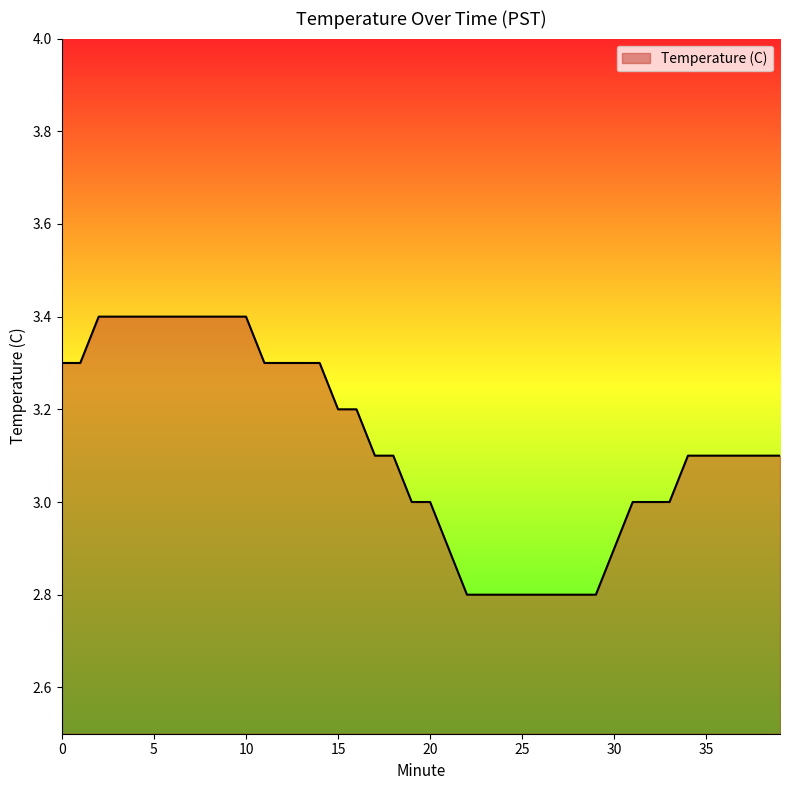

Reading left to right, transcribe all the data shown in this chart.

3.3	3.3	3.4	3.4	3.4	3.4	3.4	3.4	3.4	3.4	3.4	3.3	3.3	3.3	3.3	3.2	3.2	3.1	3.1	3.0	3.0	2.9	2.8	2.8	2.8	2.8	2.8	2.8	2.8	2.8	2.9	3.0	3.0	3.0	3.1	3.1	3.1	3.1	3.1	3.1